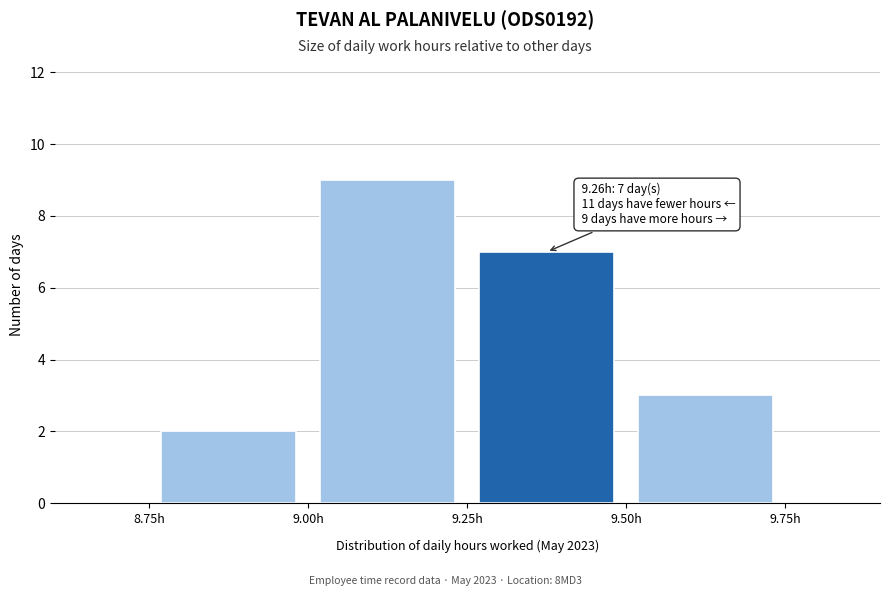

Over which range of the x-axis is the bar tallest?

9.00 to 9.25